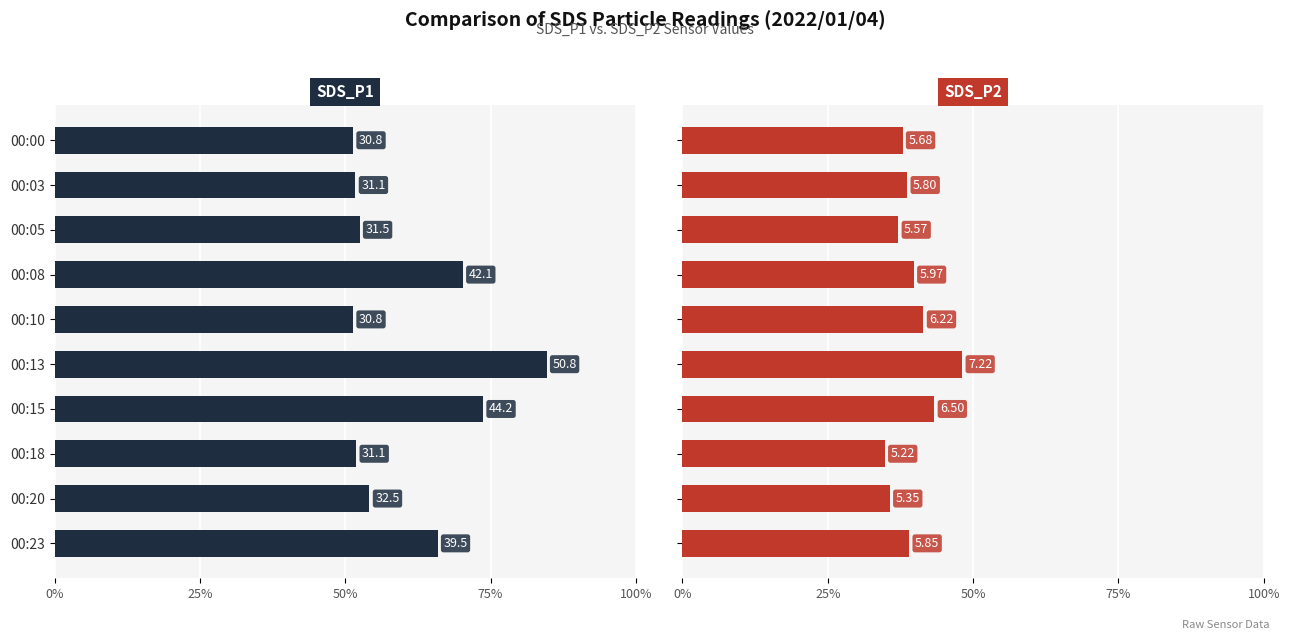

How many bars are there in each group?

2